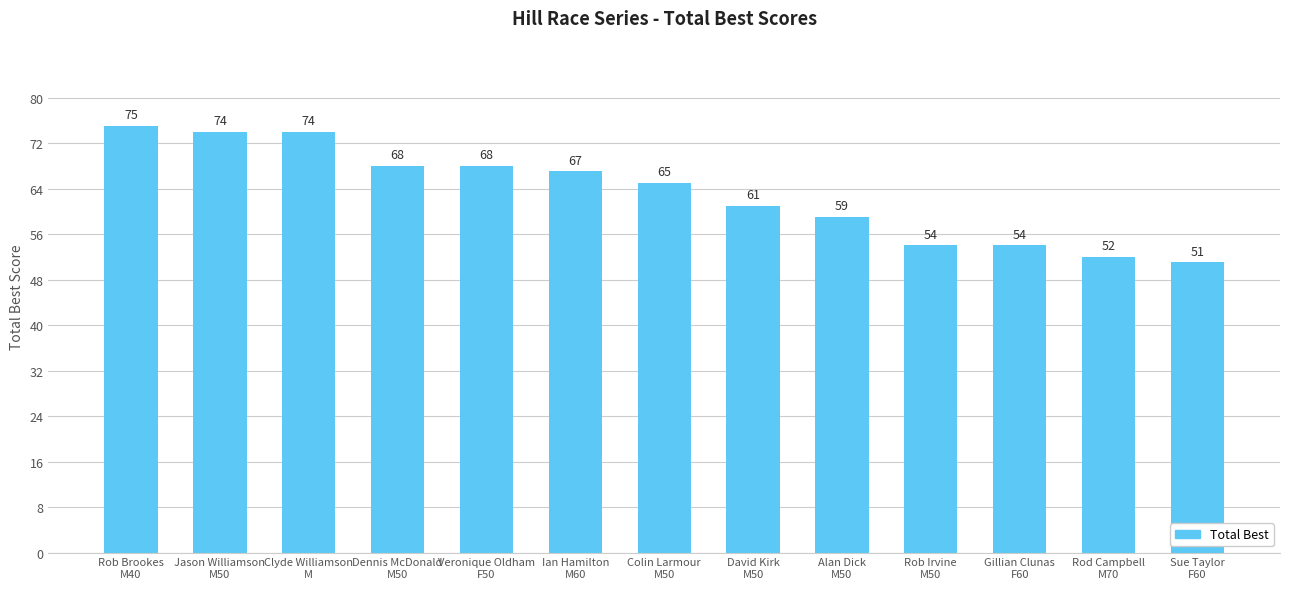

What is the label of the 8th bar from the right?

Ian Hamilton
M60